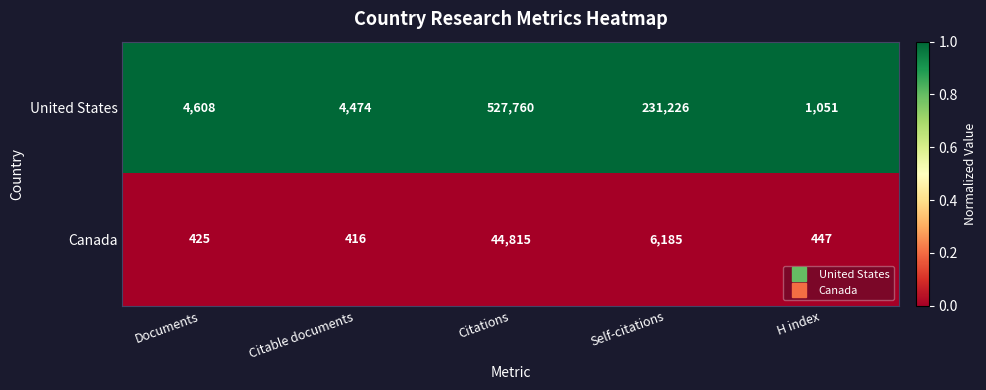

Which label corresponds to the largest value in the chart?

Citations